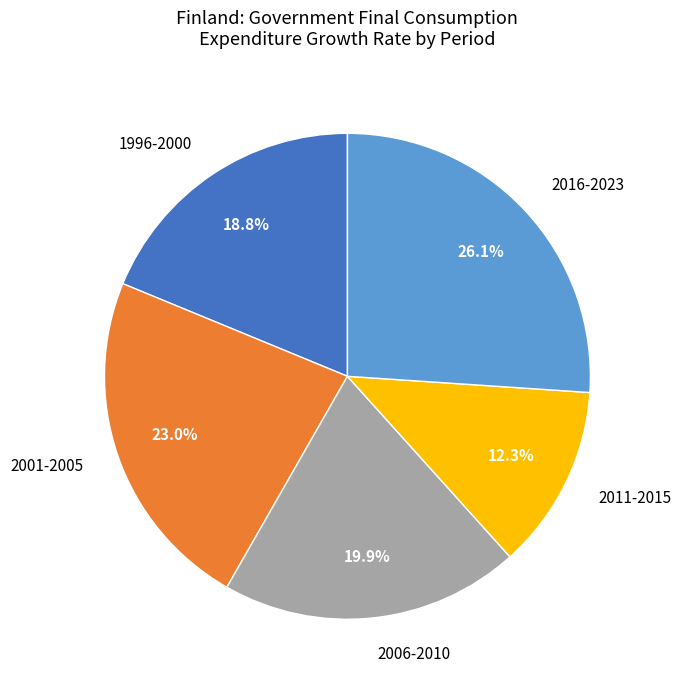

Count the number of slices in the pie.

5